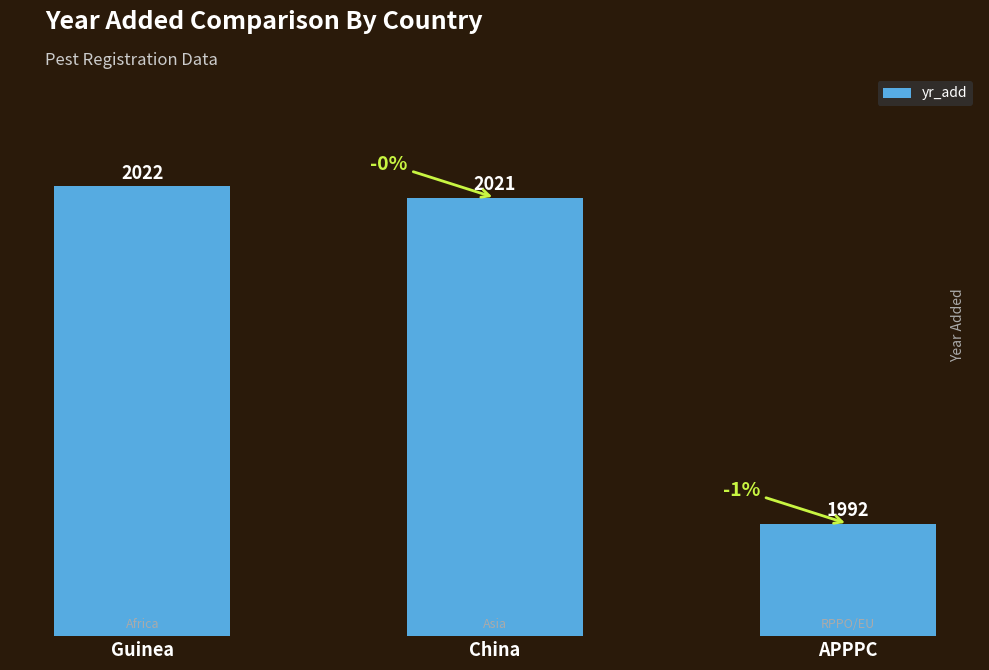

How many bars are there in total?

3